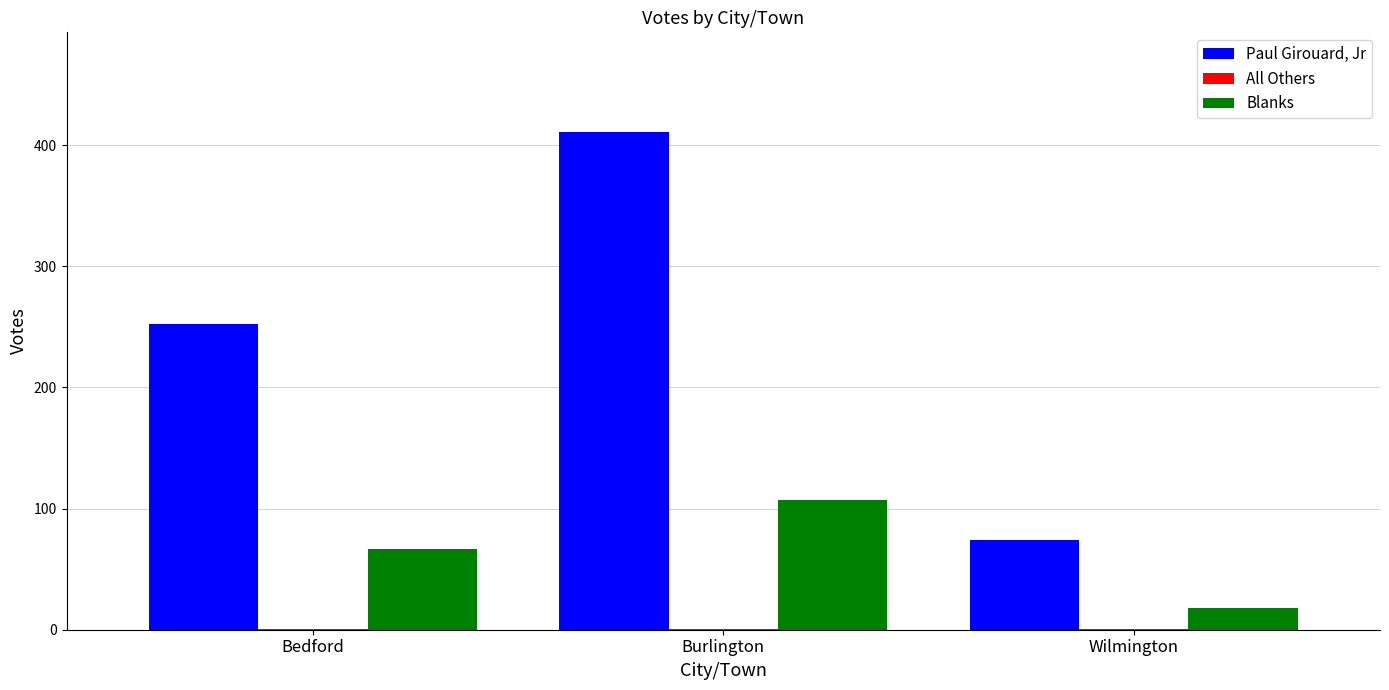

Count the number of data series in this chart.

3